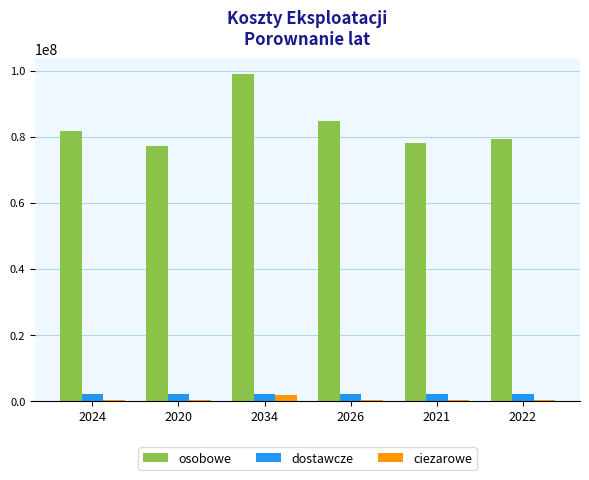

The value of osobowe at 2024 is 24851763.1. True or false?

False